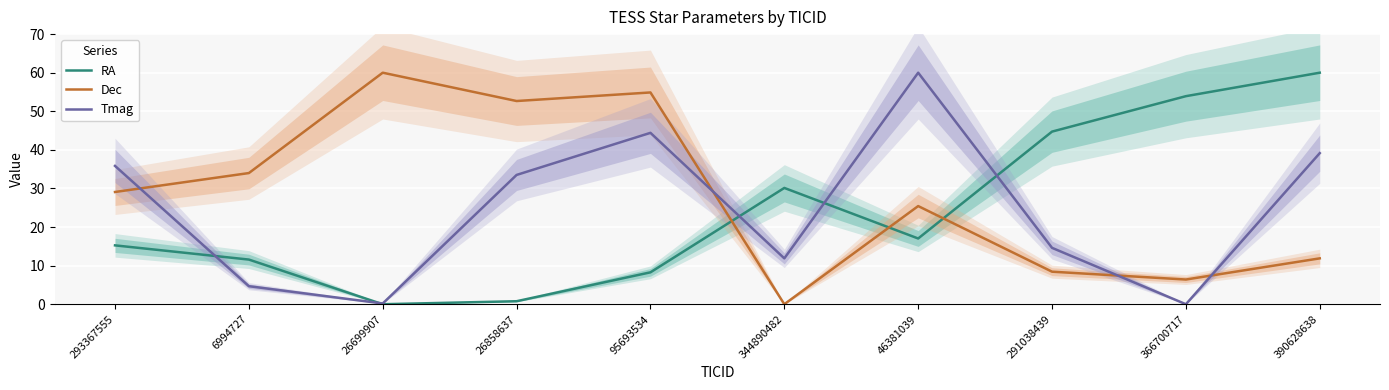

At which label is Tmag closest to 30?

26858637